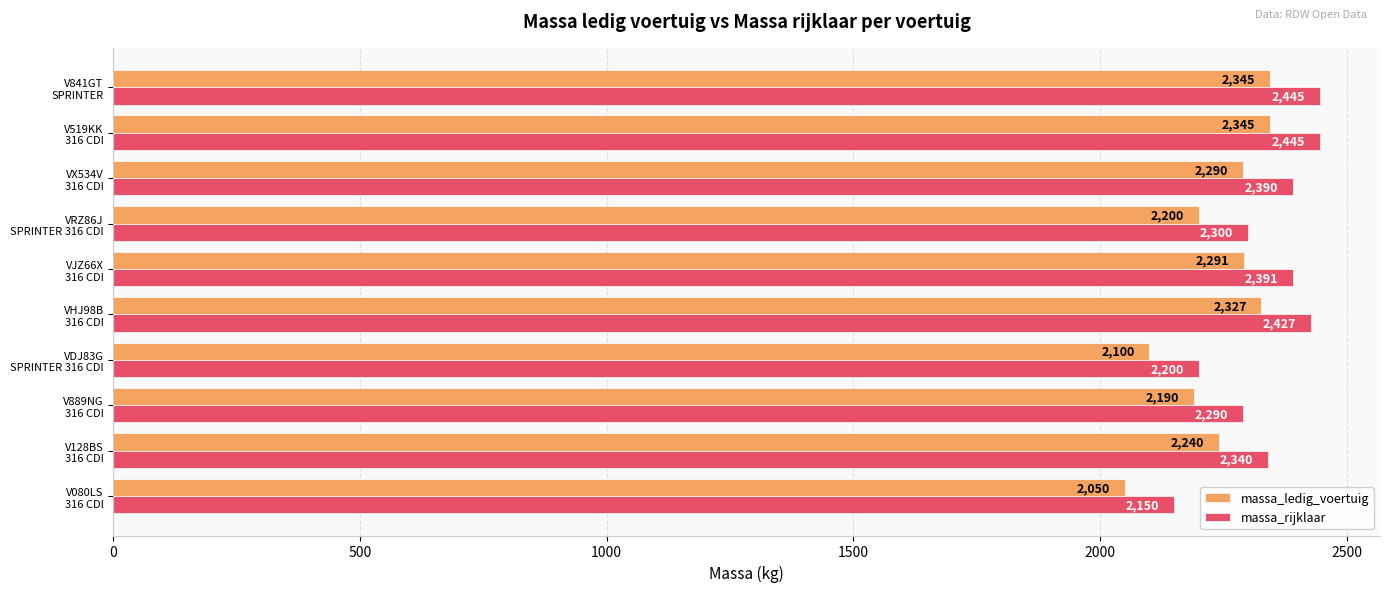

At how many categories does at least one series exceed 2109?

10